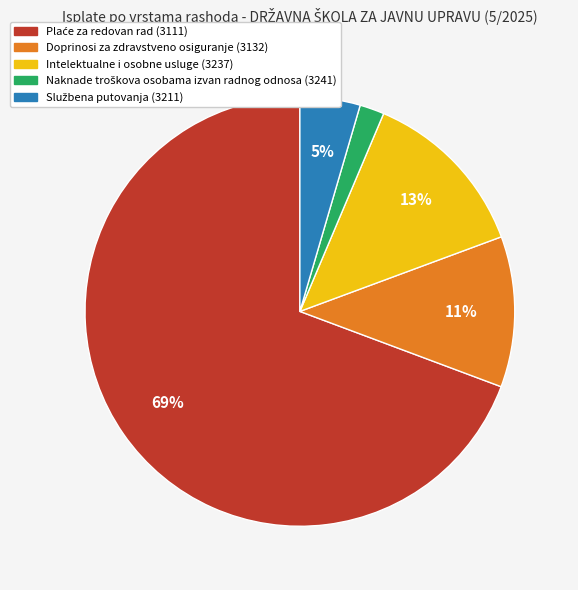

To the nearest percent, what is the difference between the largest and smallest slice percentages?

67%